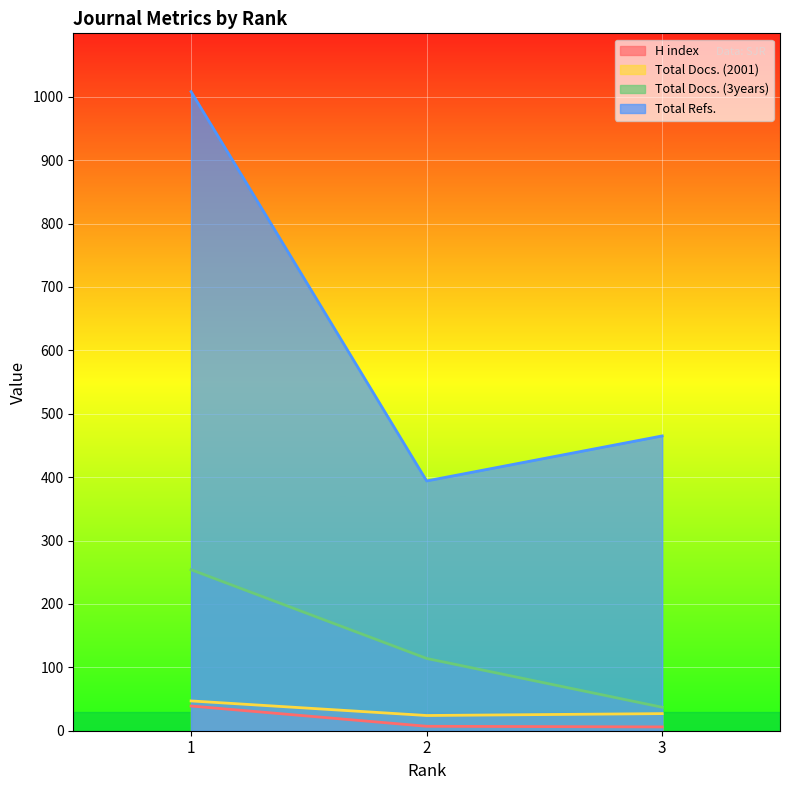

The Total Docs. (2001) series shows 12 at 3. True or false?

False